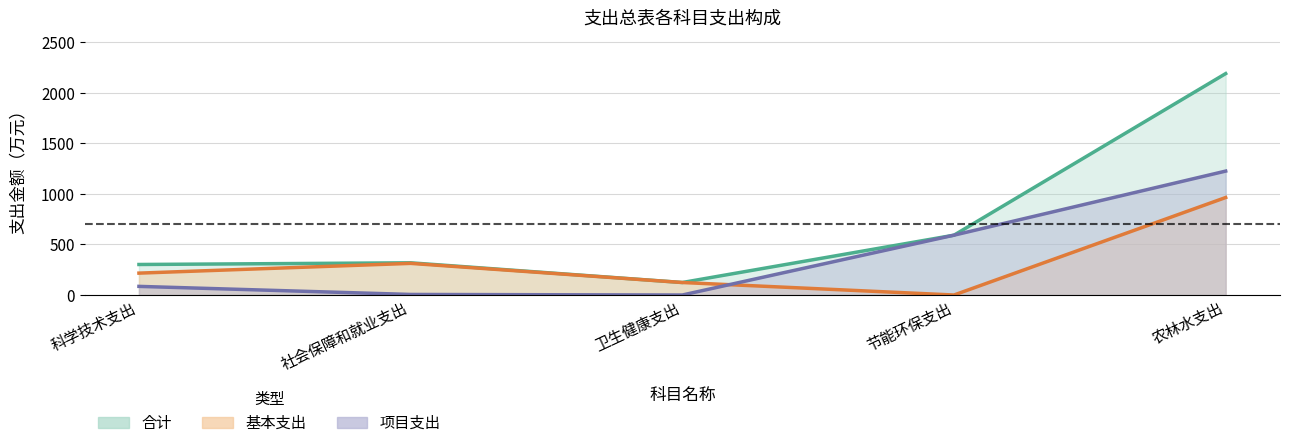

Does the chart have visible grid lines?

Yes